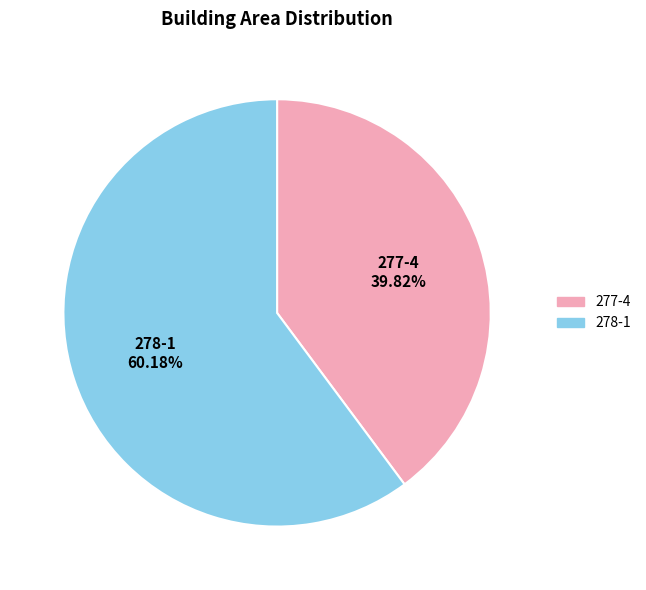

What is the ratio of the value at 277-4 to the value at 278-1?

0.7